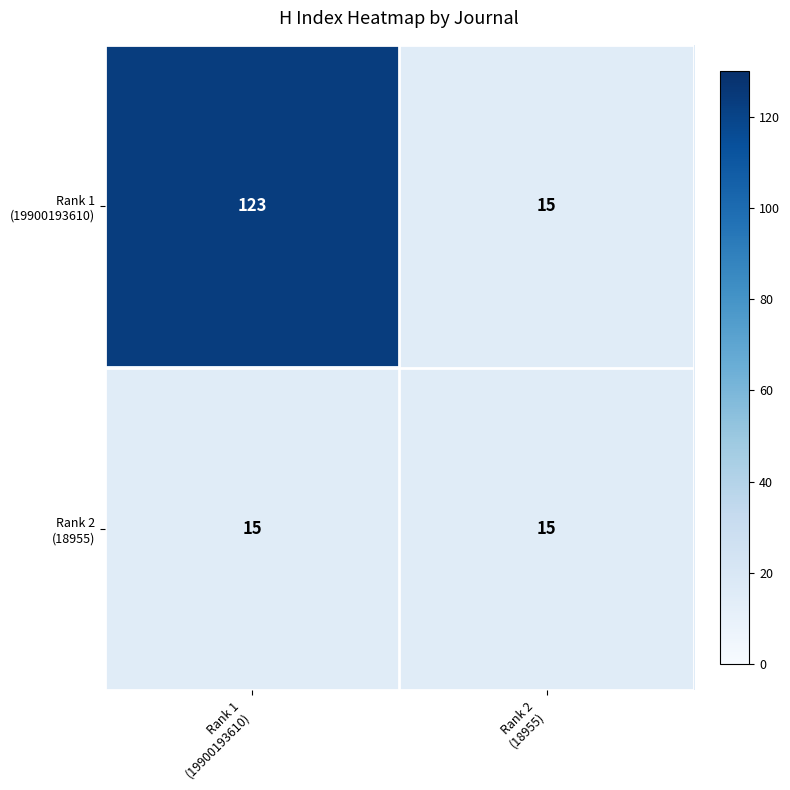

What is the smallest value displayed?

15